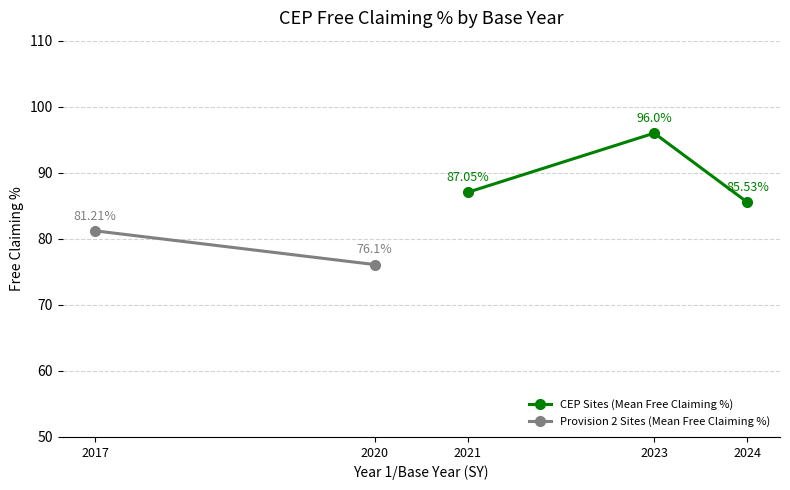

What is the difference between the maximum and minimum values?

10.5